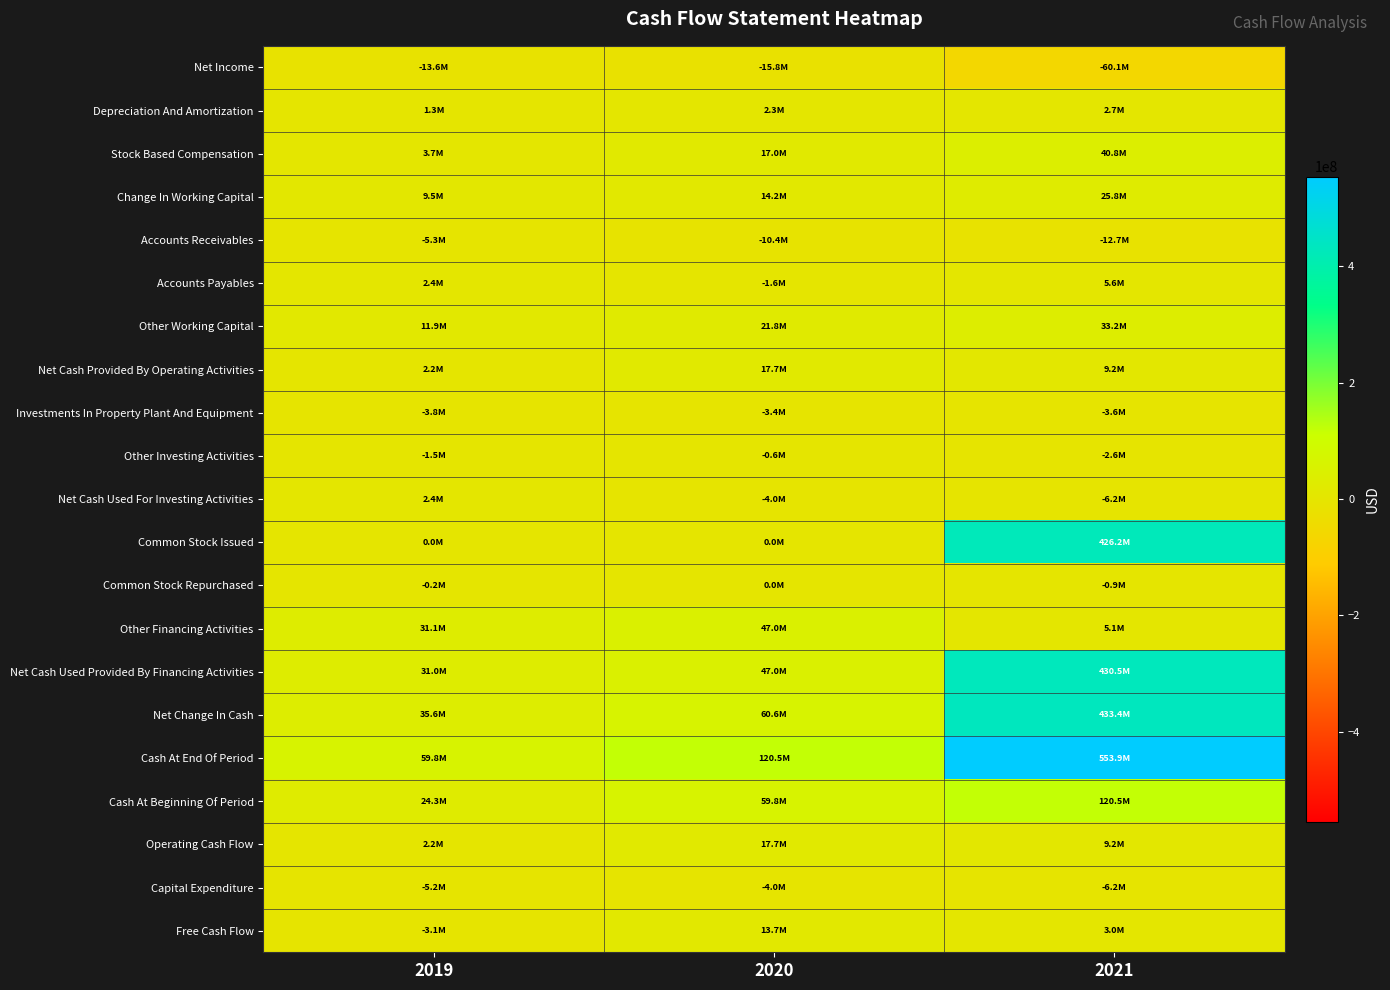

Count the number of categories in the chart.

3